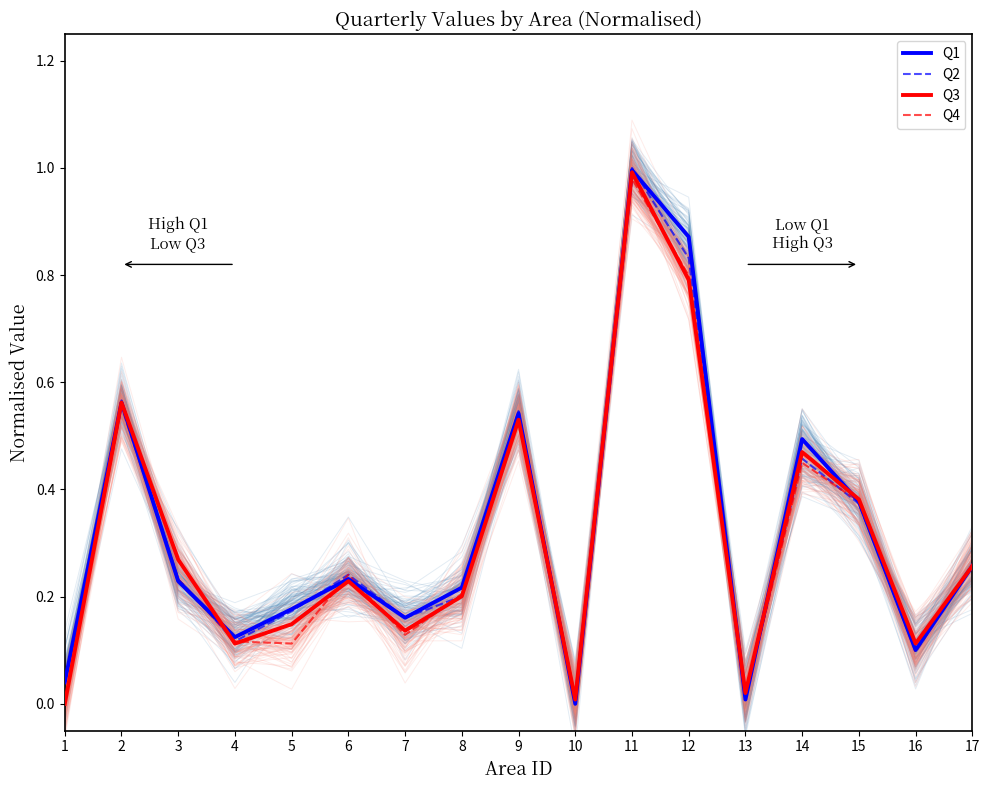

What is the value of the Q1 point at the 11th from the left?

1.0